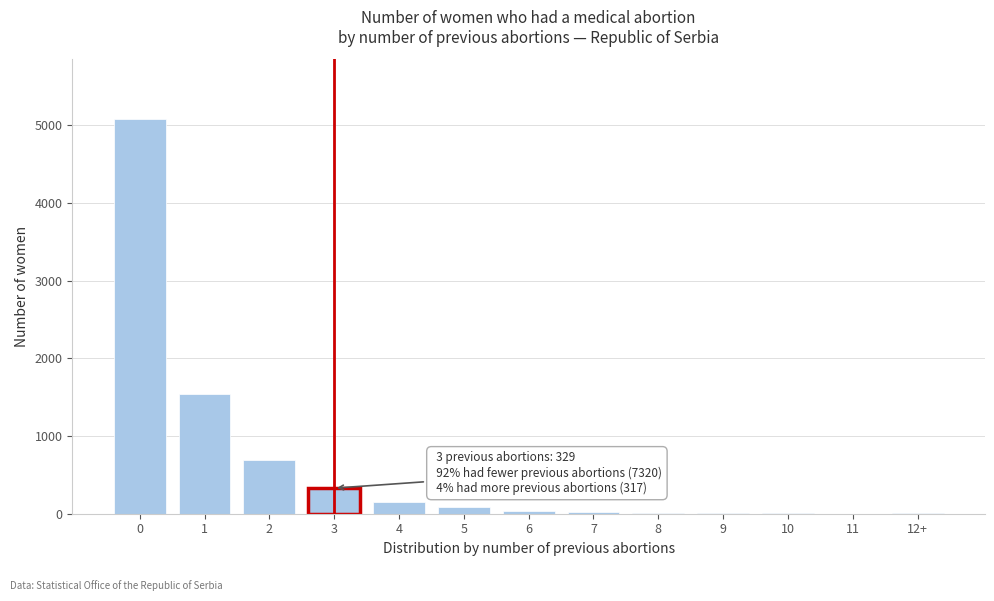

Approximately how many times larger is the value at 1 compared to 3?

4.7